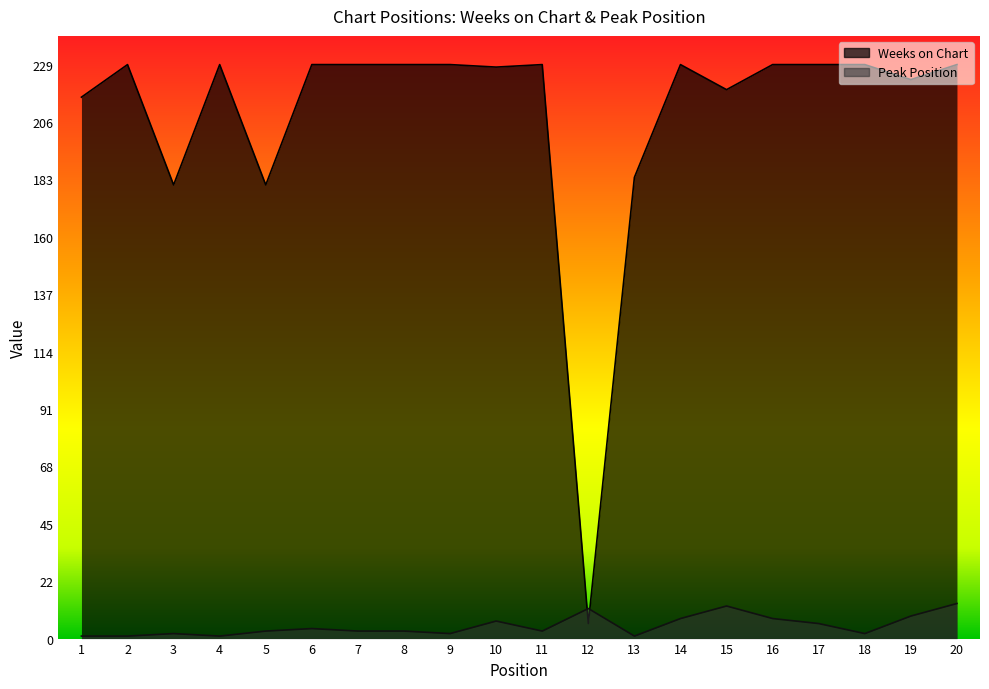

What is the minimum value for Peak Position?

1